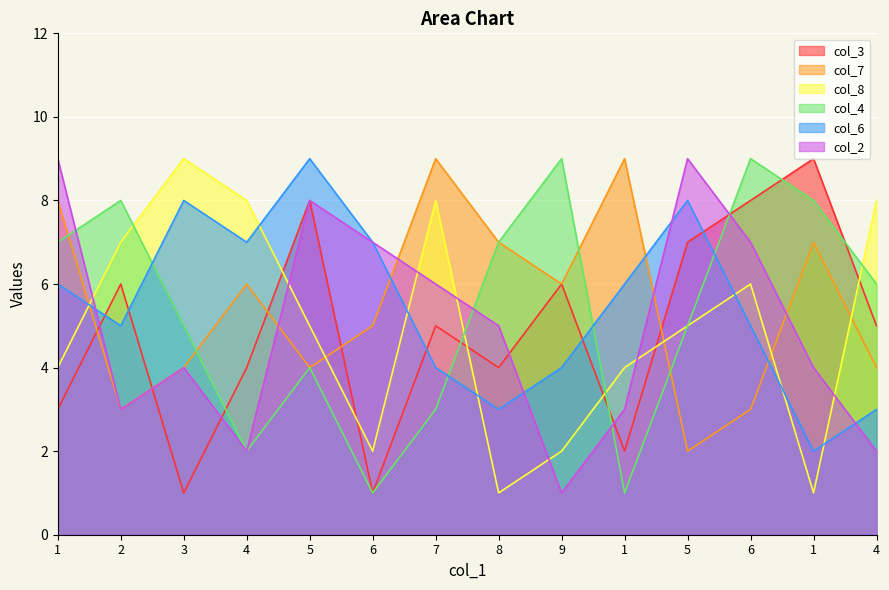

What is the difference between the second highest and minimum values in the col_8 series?

7